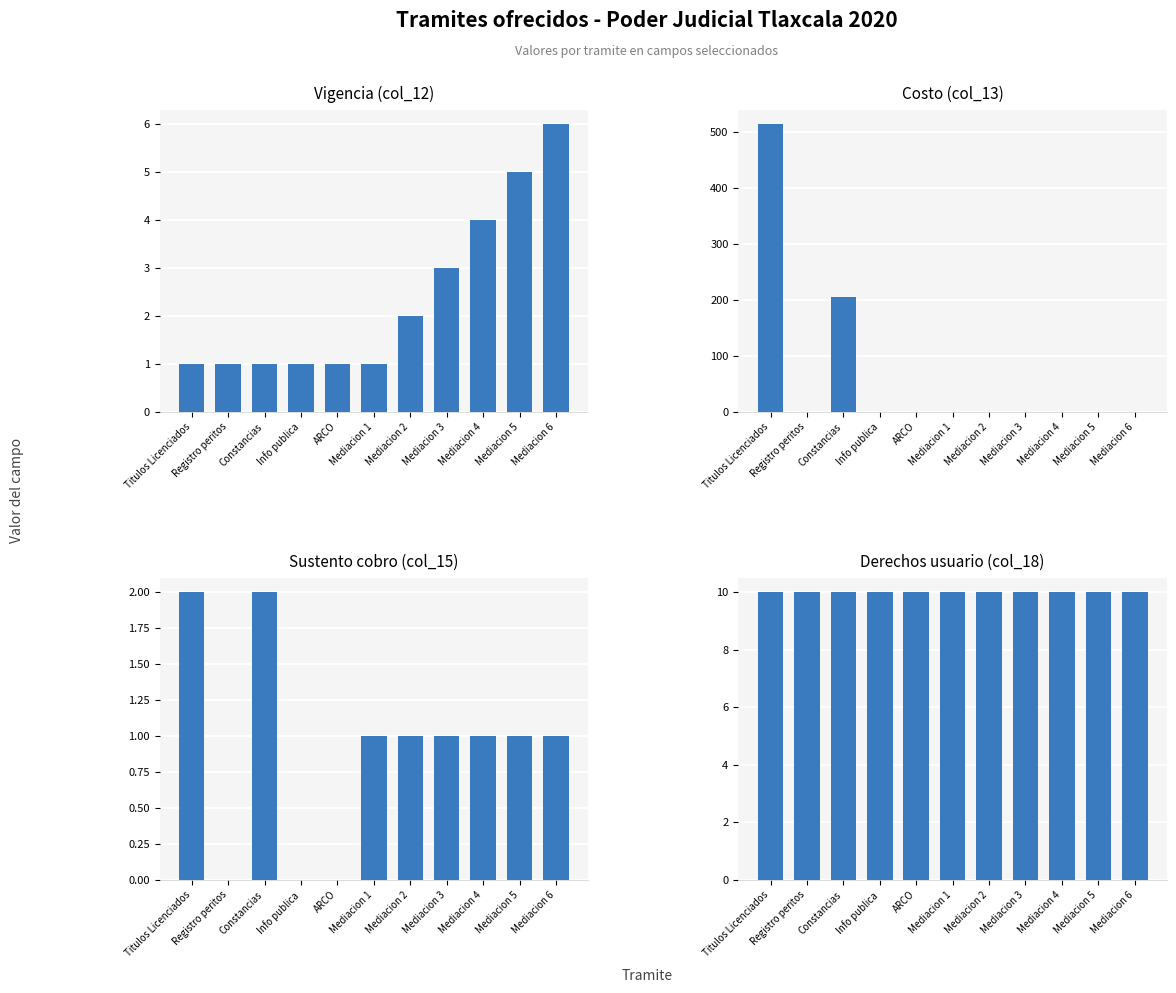

List the series in order of their peak value, lowest first.

col_15, col_12, col_18, col_13